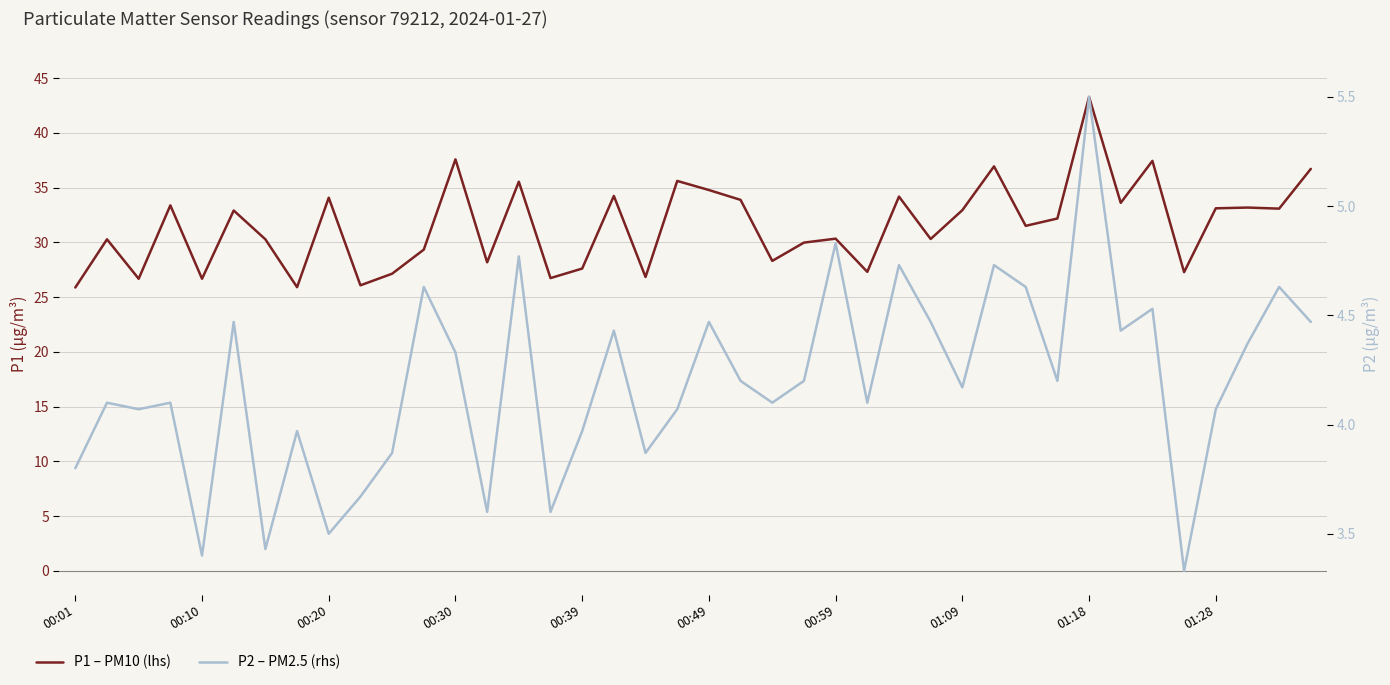

Which series has the largest total across all categories?

P1 – PM10 (lhs)